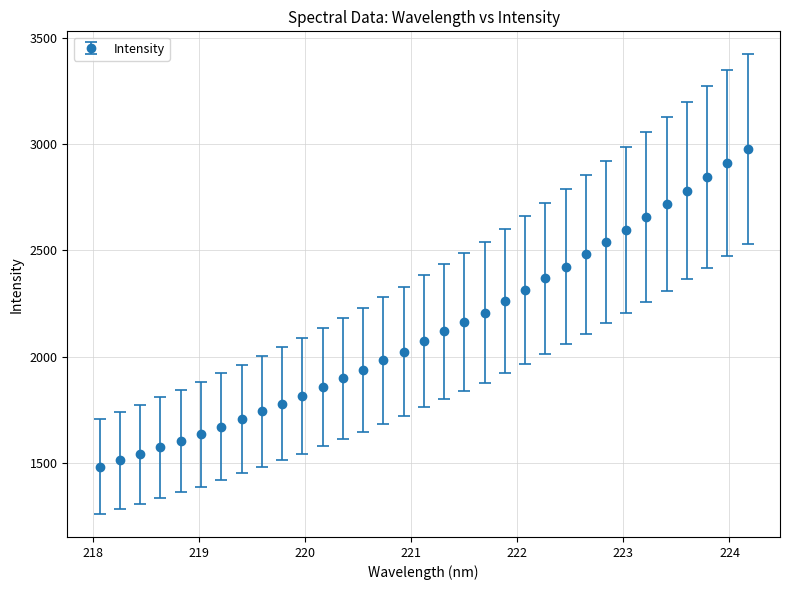

What is the difference between the maximum and minimum values?

1492.1